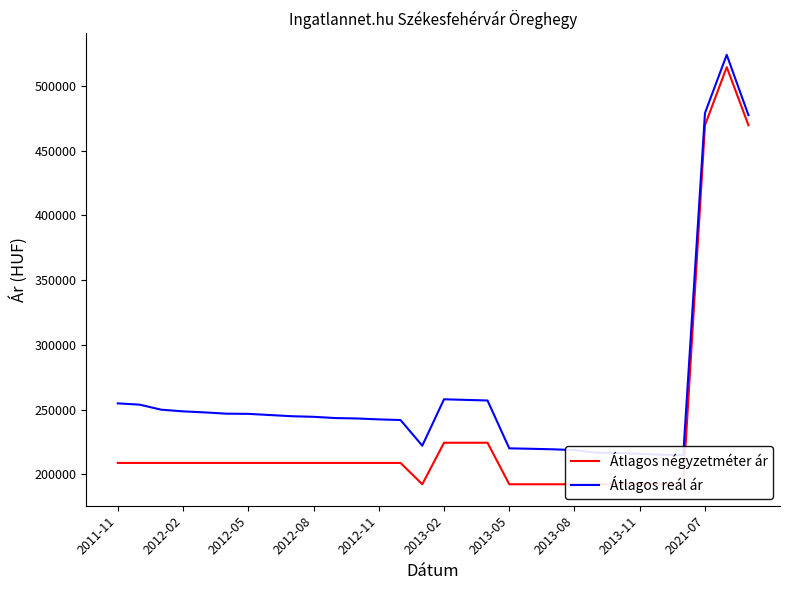

The Átlagos reál ár series shows 305591 at 2013-08. True or false?

False